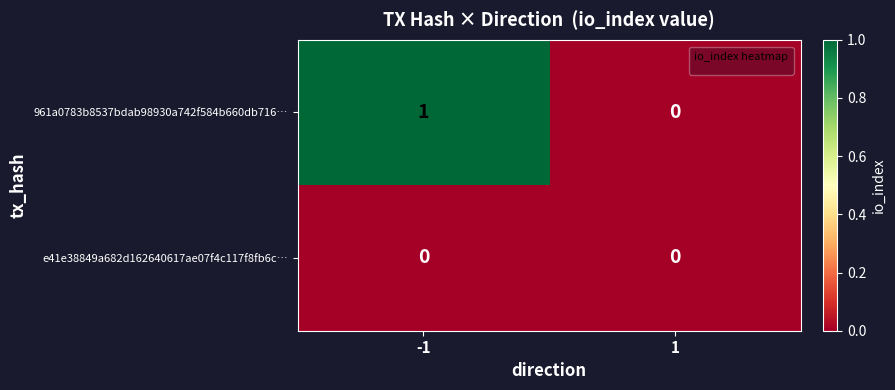

How many positive values does the 961a0783b8537bdab98930a742f584b660db716… series have?

1